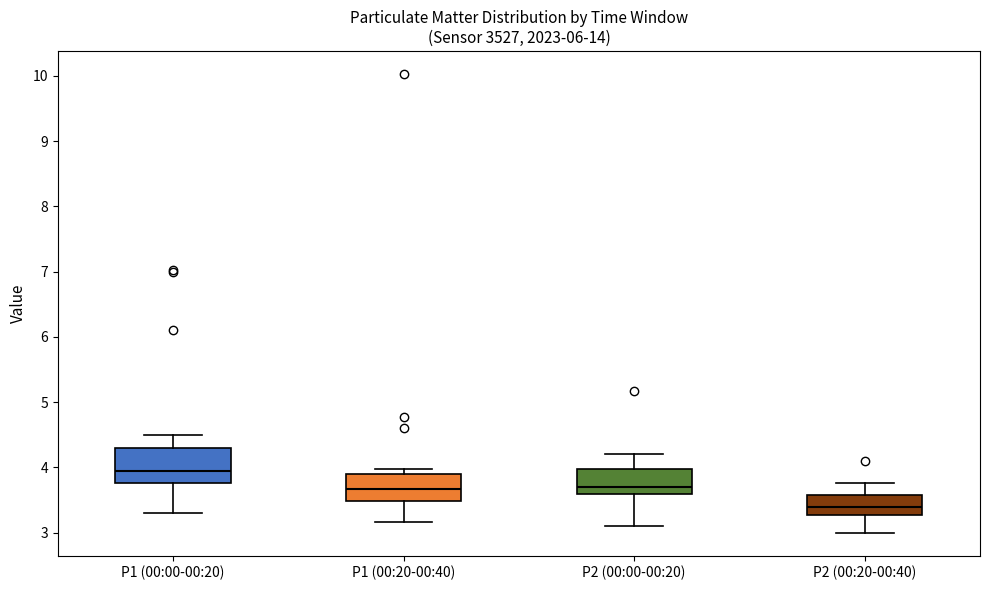

Where does the upper whisker of the box for P1 (00:00-00:20) end on the y-axis? The values are not printed on the chart, so give them approximately, as read against the axis.

4.5